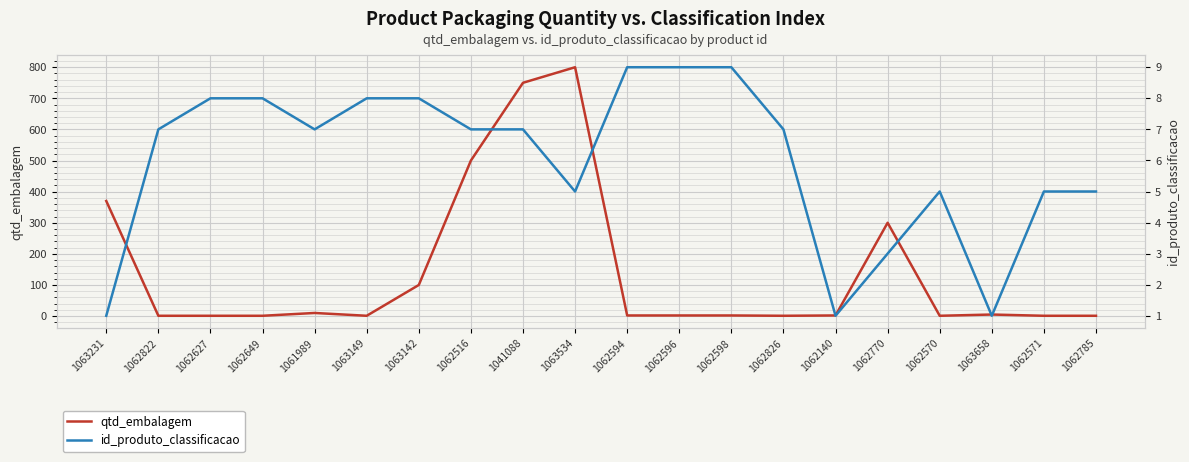

Reading left to right, what are all the values shown in this chart?

qtd_embalagem: 370	1	1	1	10	1	100	500	750	800	2	2	2	1	2	300	1	5	1	1
id_produto_classificacao: 1	7	8	8	7	8	8	7	7	5	9	9	9	7	1	3	5	1	5	5